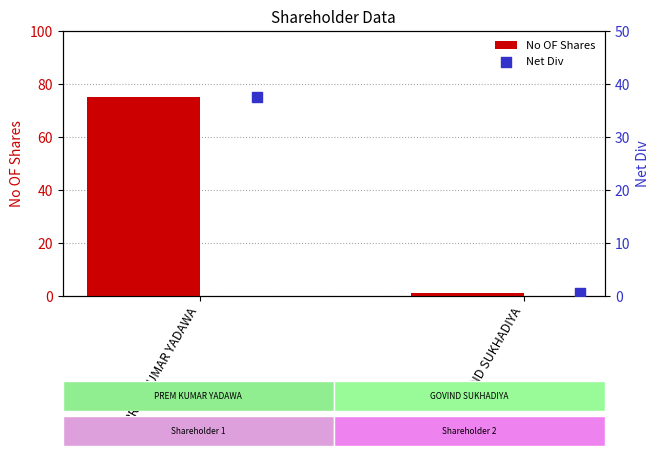

What is the average value of the No OF Shares series?

38